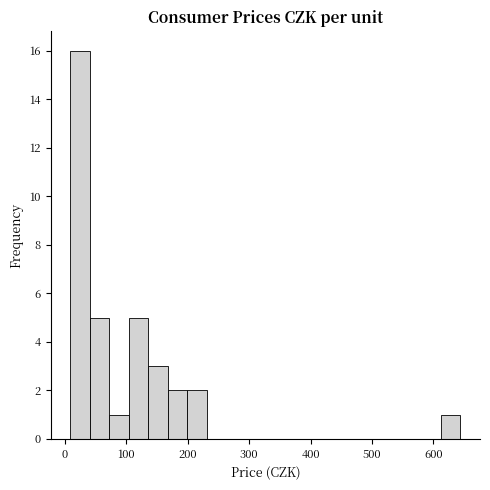

Read against the x-axis, roughly where is the centre of the tallest bar?

20